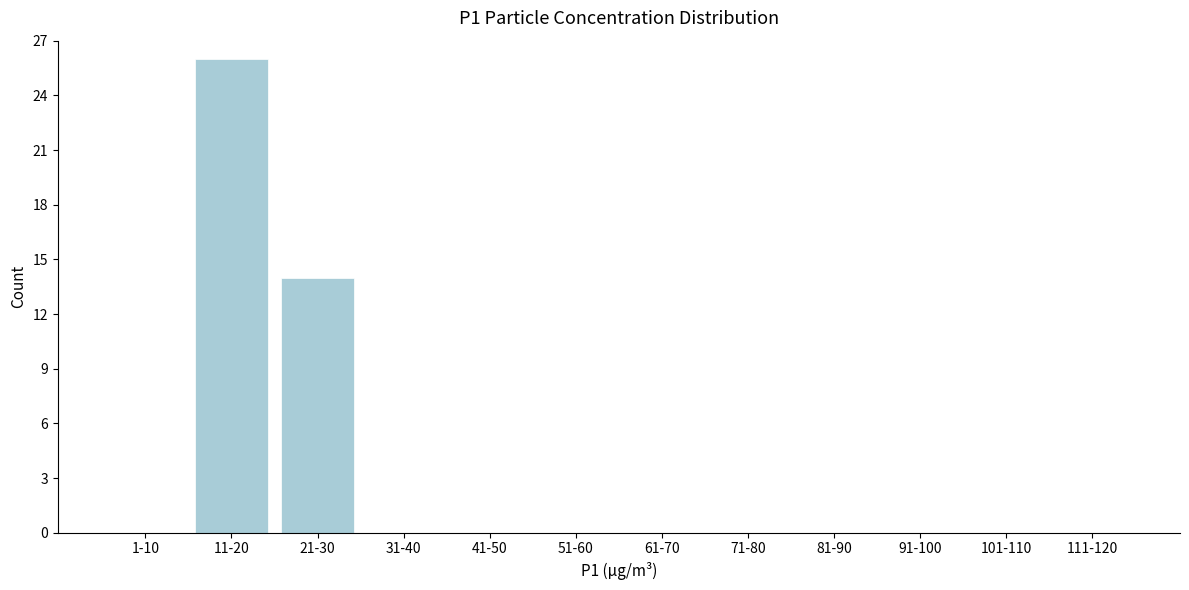

Reading right to left, transcribe all the data shown in this chart.

111-120=0	101-110=0	91-100=0	81-90=0	71-80=0	61-70=0	51-60=0	41-50=0	31-40=0	21-30=14	11-20=26	1-10=0